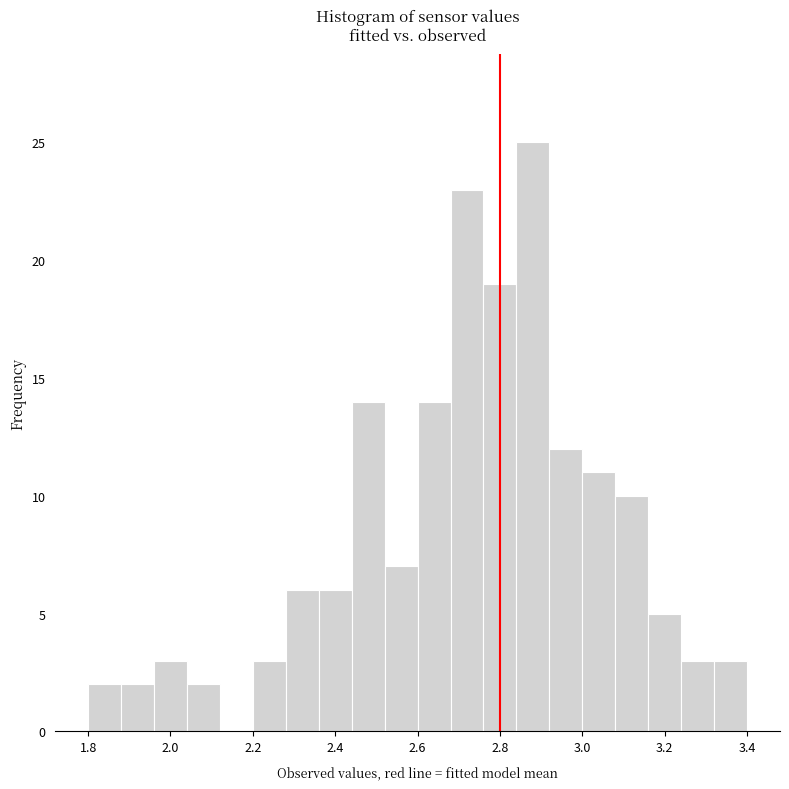

Reading left to right, transcribe this chart: for each bar, give the range it covers on the x-axis and its height. The values are not printed on the chart, so give them approximately, as read against the axis.

1.80 to 1.88: 2
1.88 to 1.96: 2
1.96 to 2.04: 3
2.04 to 2.12: 2
2.12 to 2.20: 0
2.20 to 2.28: 3
2.28 to 2.36: 6
2.36 to 2.44: 6
2.44 to 2.52: 14
2.52 to 2.60: 7
2.60 to 2.68: 14
2.68 to 2.76: 23
2.76 to 2.84: 19
2.84 to 2.92: 25
2.92 to 3.00: 12
3.00 to 3.08: 11
3.08 to 3.16: 10
3.16 to 3.24: 5
3.24 to 3.32: 3
3.32 to 3.40: 3